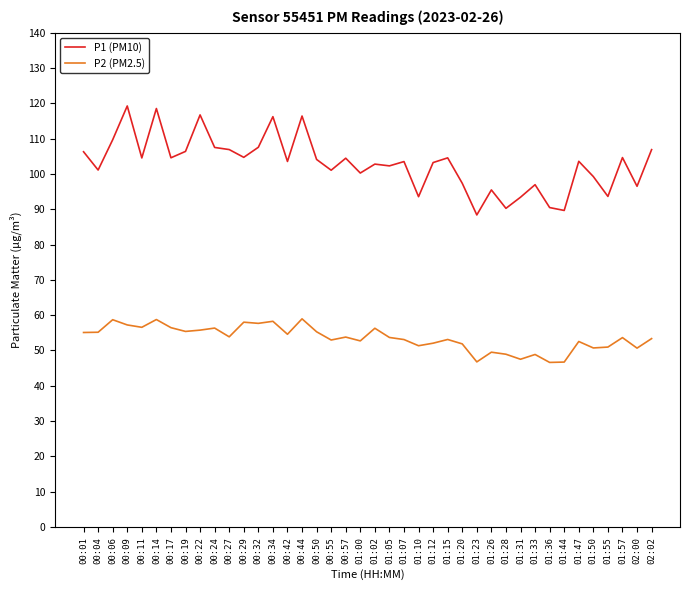

At 01:50, list the series in order from smallest to largest.

P2 (PM2.5), P1 (PM10)